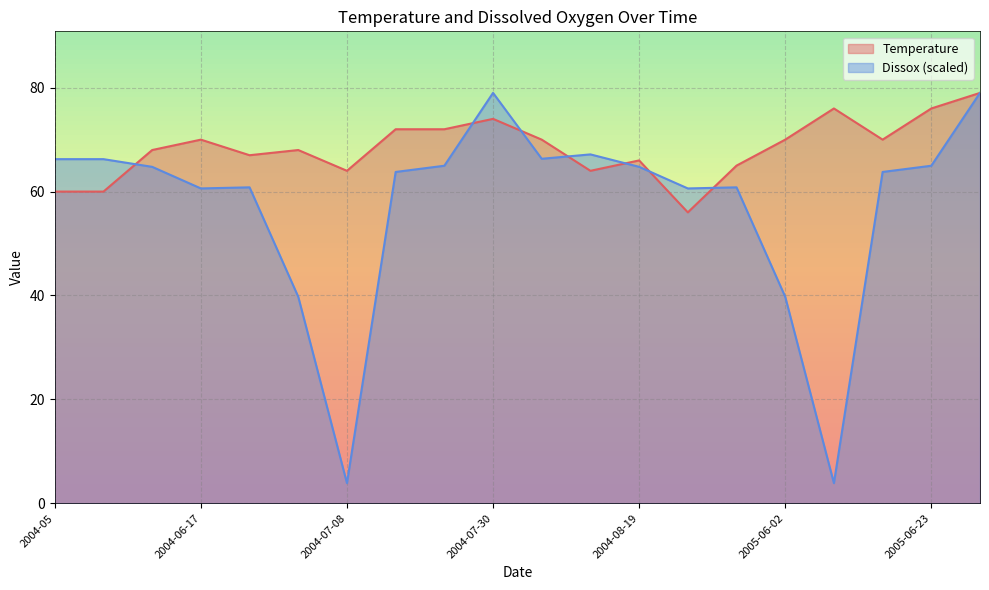

What value does the Temperature series have at 2005-05-28?

65.0